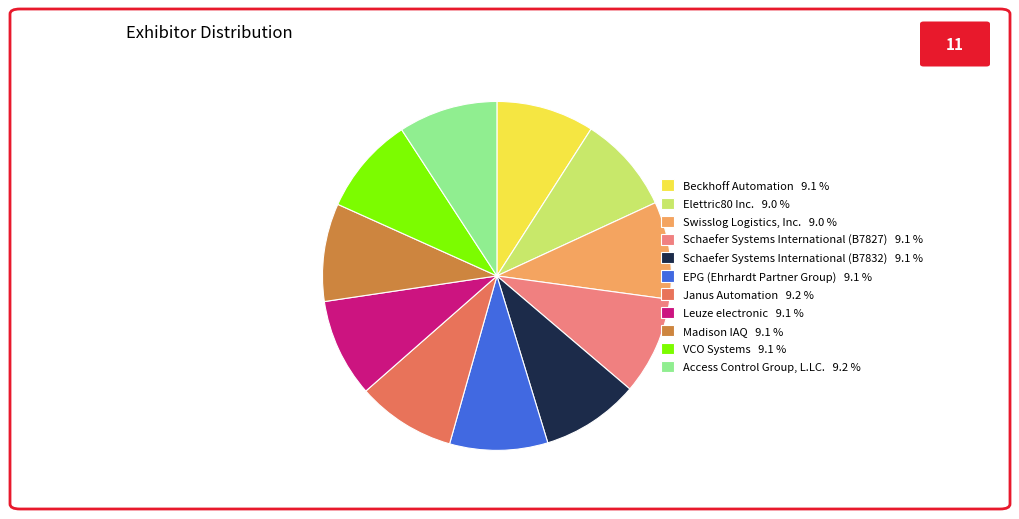

Approximately how many times larger is the value at Madison IAQ compared to Schaefer Systems International (B7827)?

1.0